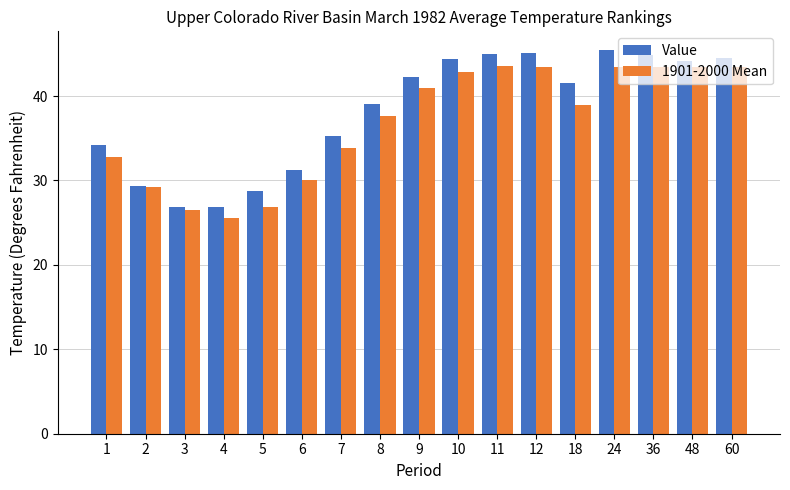

True or false: Value has a value of 48.5 at 1.

False